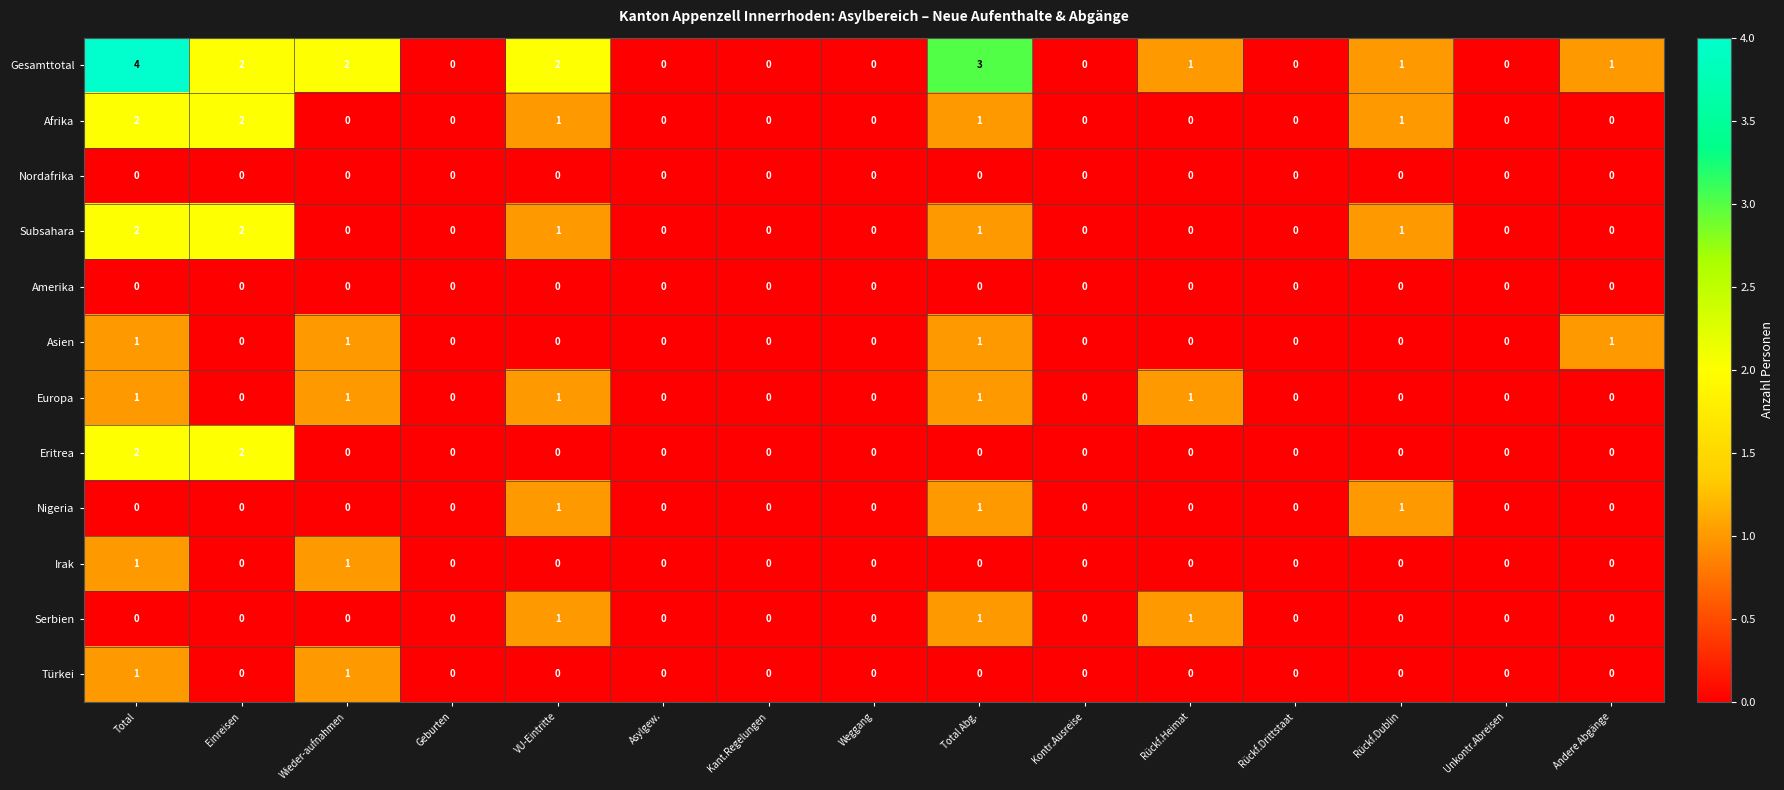

Which series has the largest range (max minus min)?

Gesamttotal